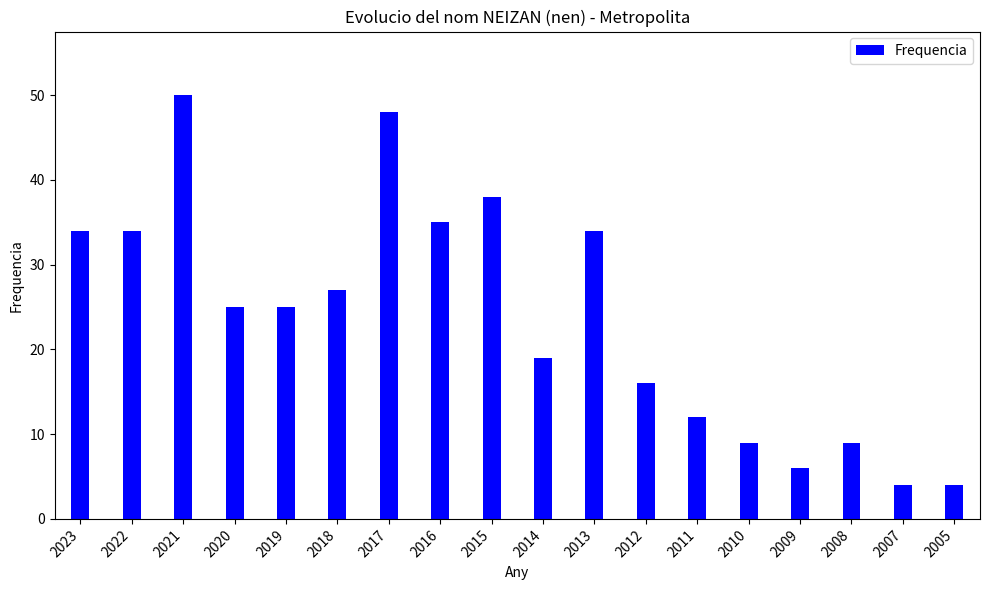

Which label corresponds to the largest value in the chart?

2021